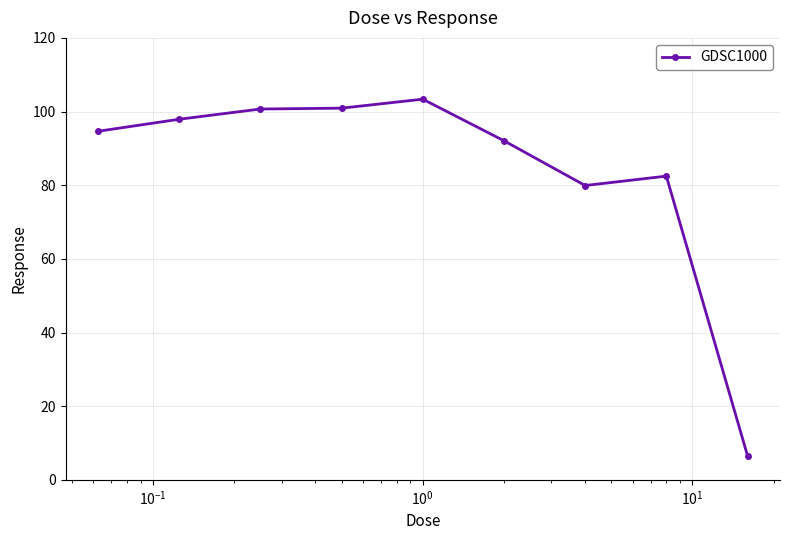

What is the minimum value shown in the chart?

6.6